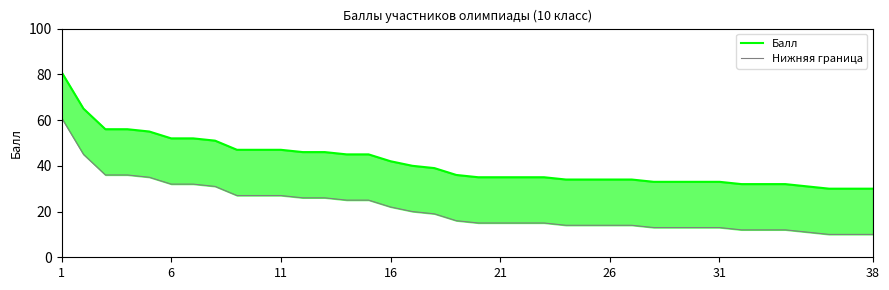

What is the approximate value of Балл at 36?

30